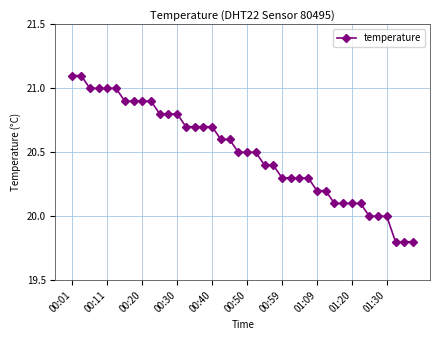

What is the difference between the second highest and minimum values?

1.3